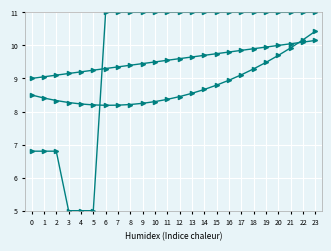

The Barometric Pressure (hPa) series shows 11.0 at 6. True or false?

True